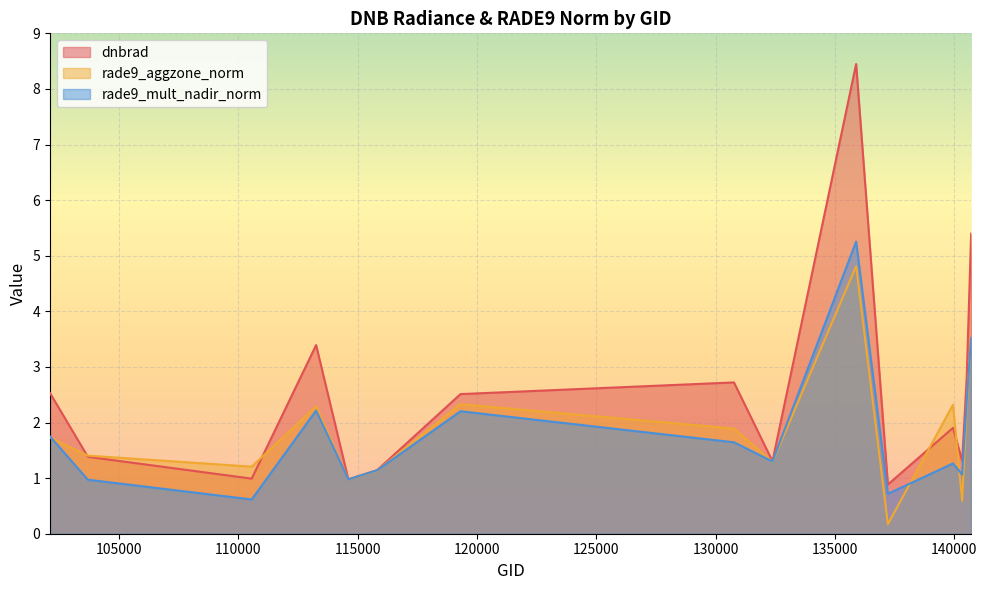

At which category is the sum across all series the highest?

135893